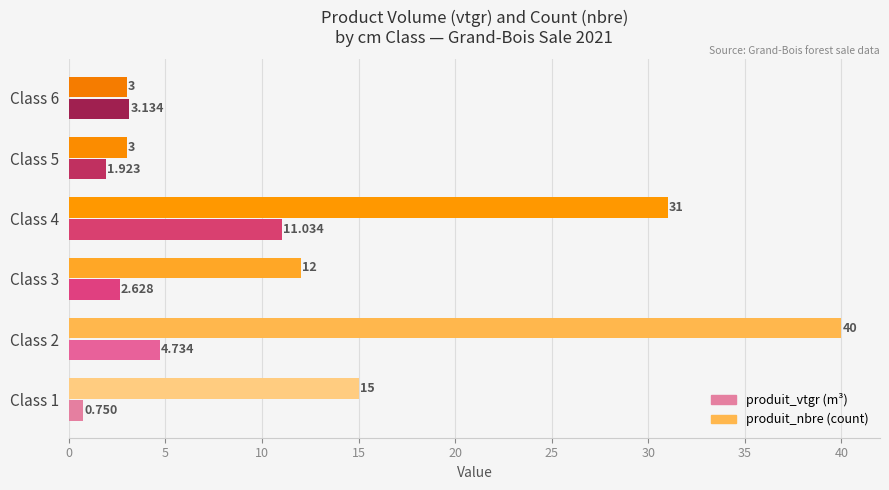

Which series has the largest total across all categories?

produit_nbre